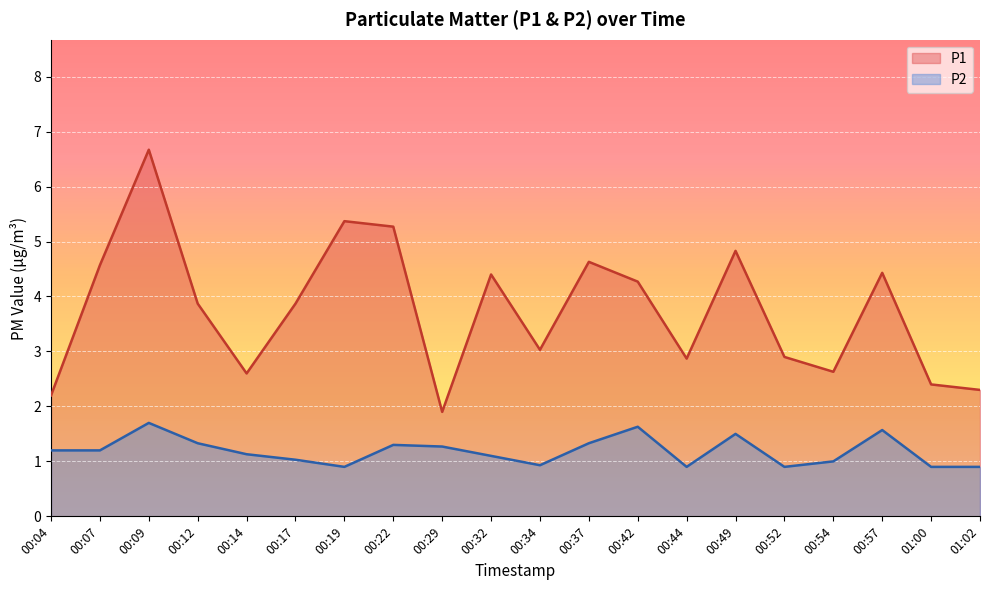

How many distinct data groups are displayed?

2